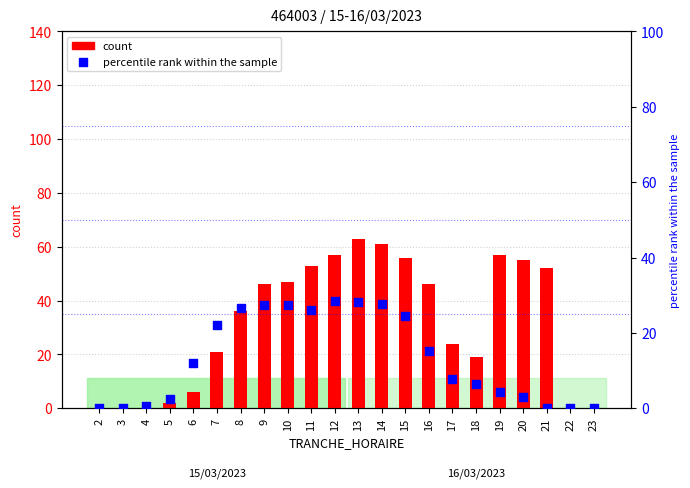

What are all the series names shown in the legend?

count, percentile rank within the sample